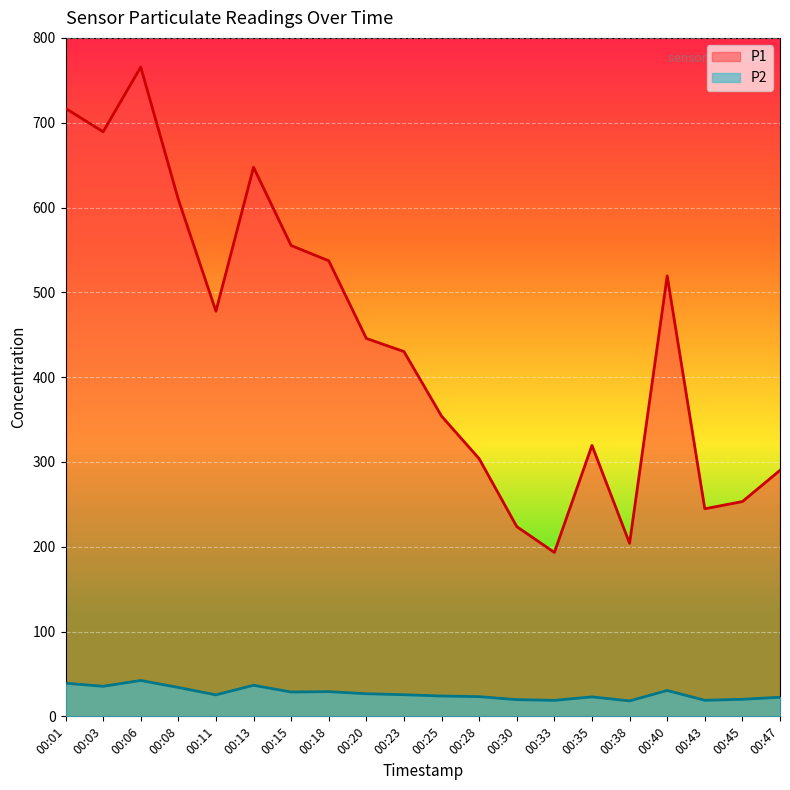

Which series has the largest total across all categories?

P1